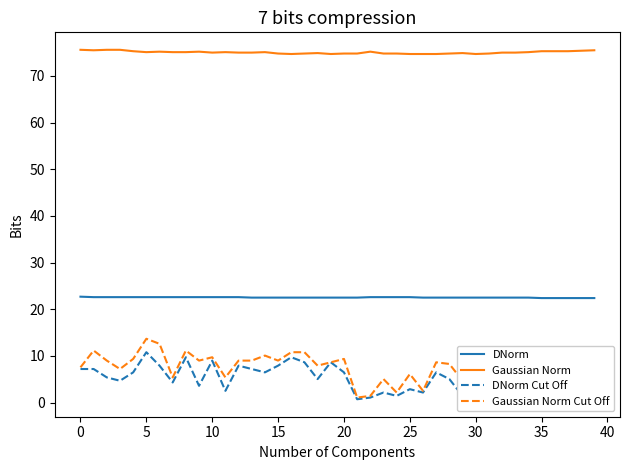

What is the maximum value shown in the chart?

75.6